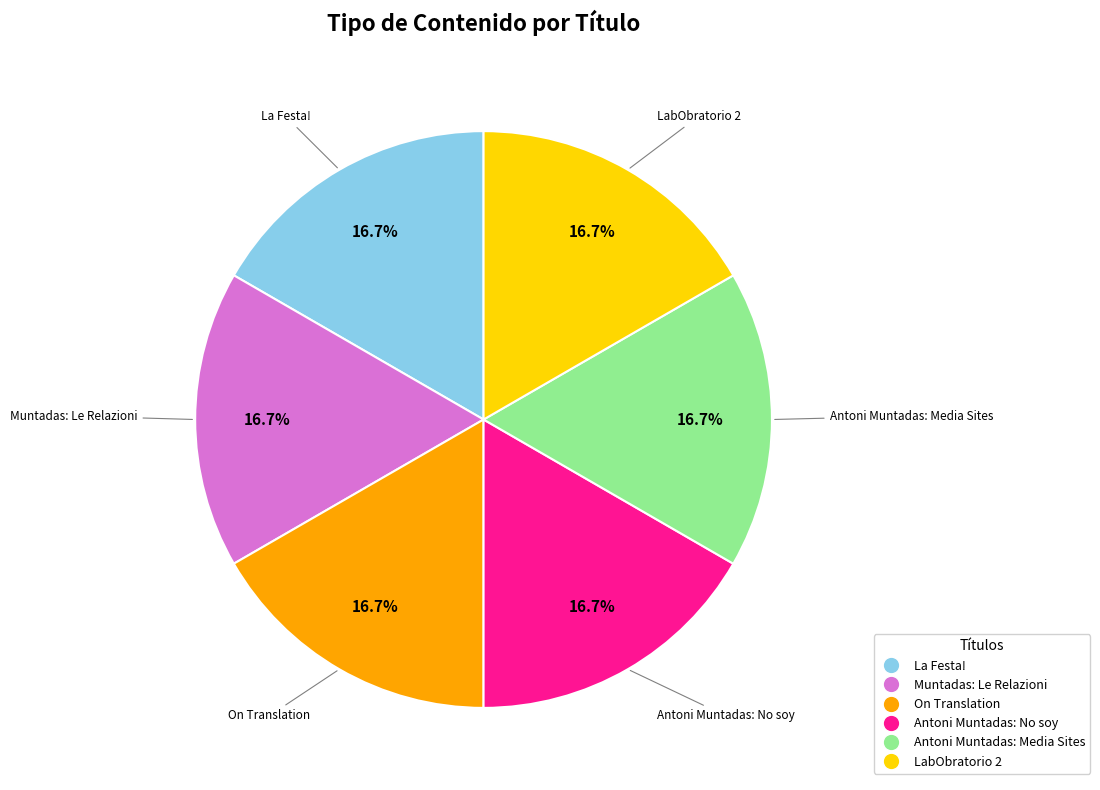

Is there any slice that represents more than half of the pie?

No